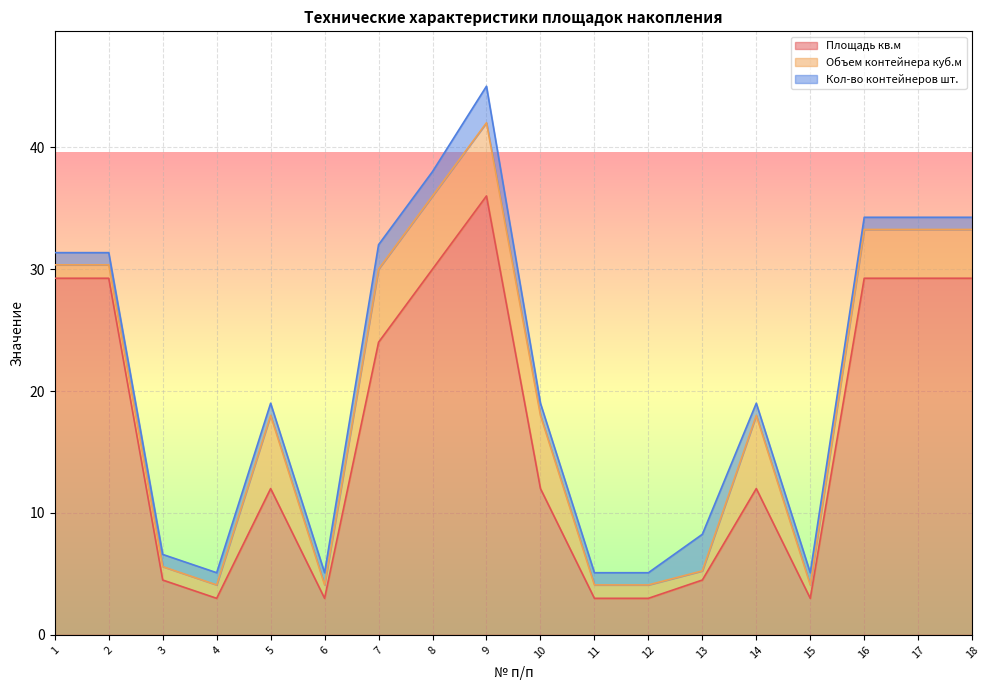

Reading left to right, what are all the values shown in this chart?

Площадь кв.м: 1=29.2	2=29.2	3=4.5	4=3.0	5=12.0	6=3.0	7=24.0	8=30.0	9=36.0	10=12.0	11=3.0	12=3.0	13=4.5	14=12.0	15=3.0	16=29.2	17=29.2	18=29.2
Объем контейнера куб.м: 1=1.1	2=1.1	3=1.1	4=1.1	5=6.0	6=1.1	7=6.0	8=6.0	9=6.0	10=6.0	11=1.1	12=1.1	13=0.8	14=6.0	15=1.1	16=4.0	17=4.0	18=4.0
Кол-во контейнеров шт.: 1=1.0	2=1.0	3=1.0	4=1.0	5=1.0	6=1.0	7=2.0	8=2.0	9=3.0	10=1.0	11=1.0	12=1.0	13=3.0	14=1.0	15=1.0	16=1.0	17=1.0	18=1.0